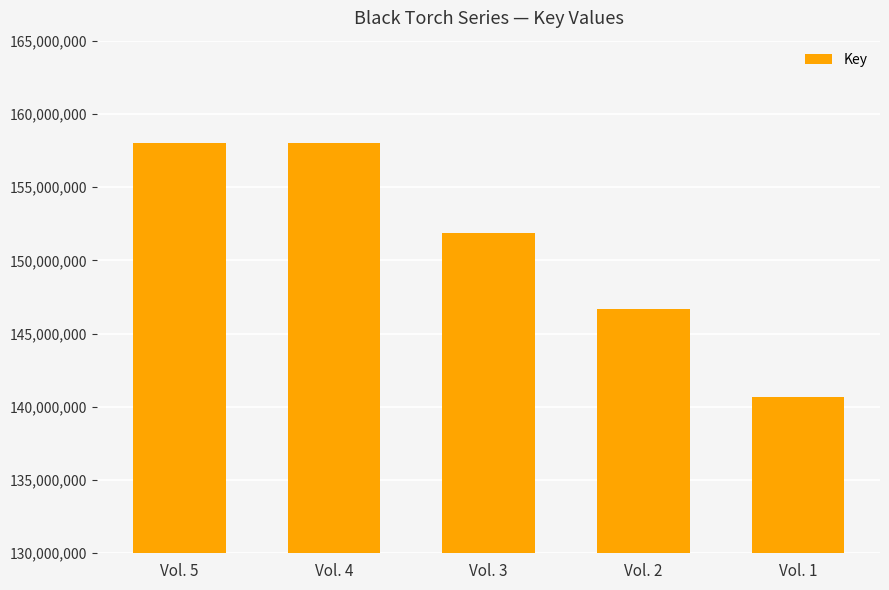

Count the number of data series in this chart.

1